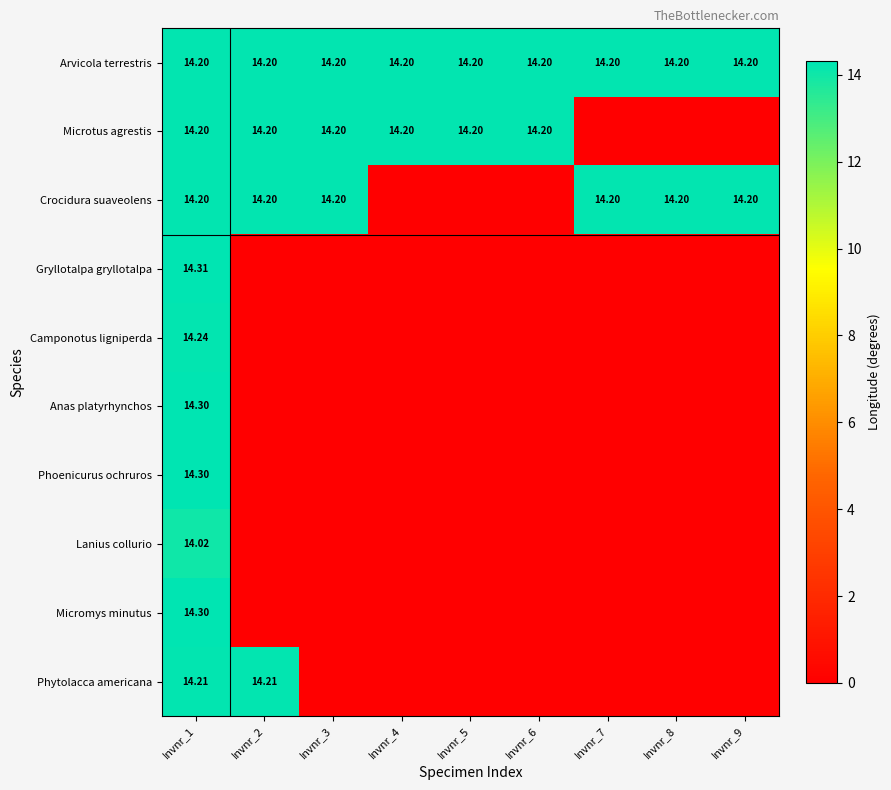

At which category is the sum across all series the highest?

Invnr_1